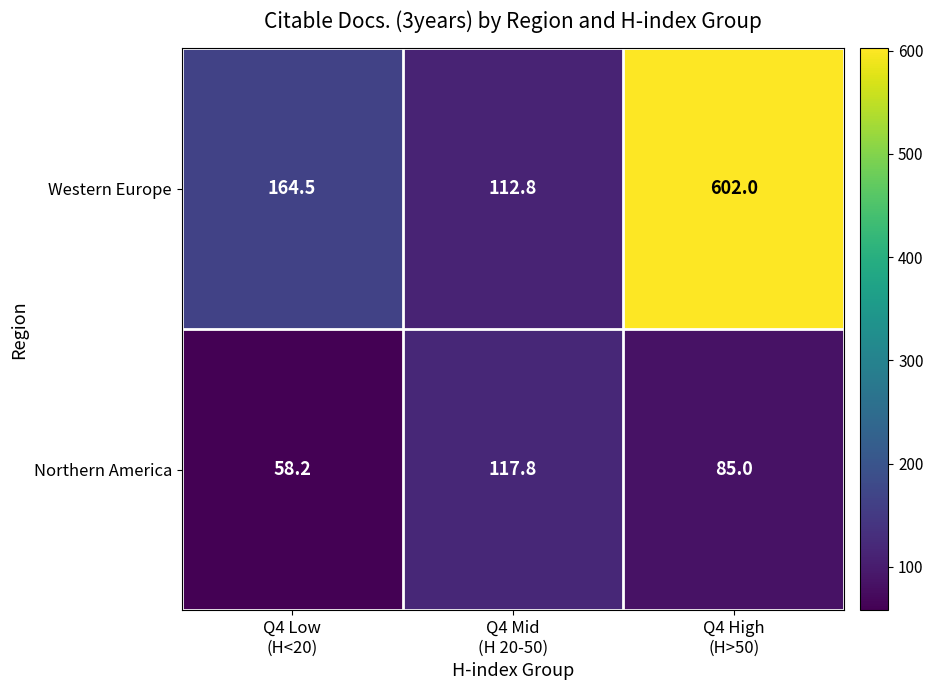

Rank the series by their average value, from lowest to highest.

Northern America, Western Europe